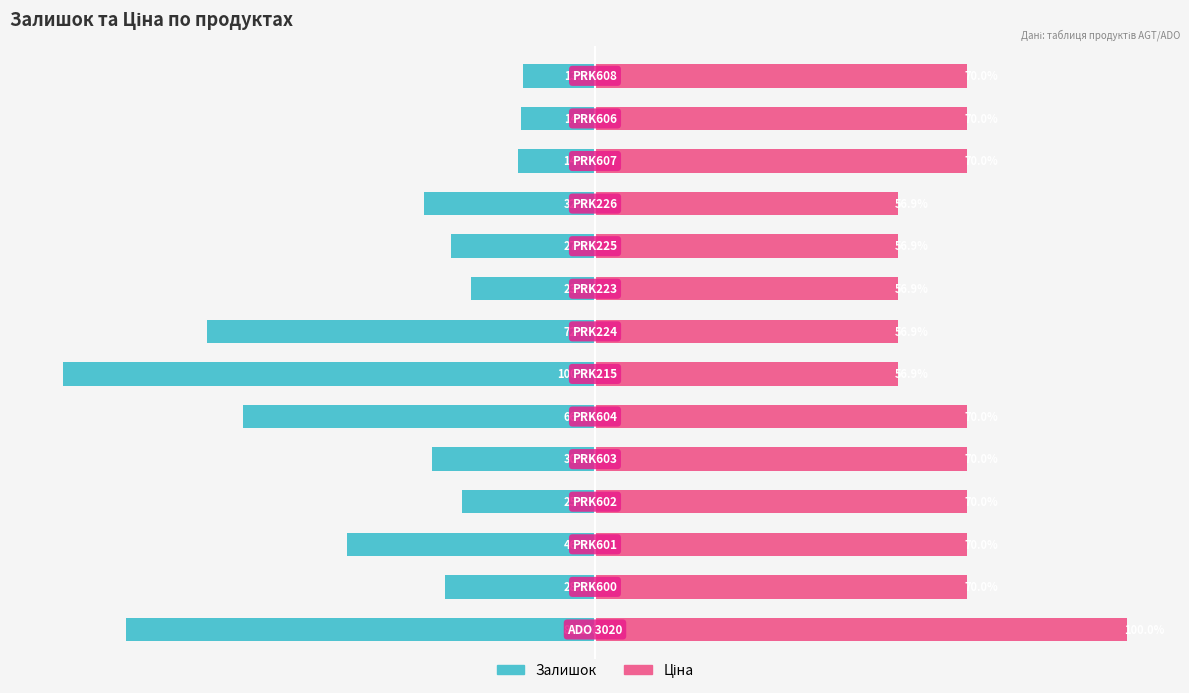

Reading right to left, list all the values displayed in this chart.

Залишок: 13=-88.1	12=-28.1	11=-46.6	10=-25.0	9=-30.6	8=-66.2	7=-100.0	6=-72.9	5=-23.2	4=-27.1	3=-32.1	2=-14.4	1=-14.0	0=-13.5
Ціна: 13=100.0	12=70.0	11=70.0	10=70.0	9=70.0	8=70.0	7=56.9	6=56.9	5=56.9	4=56.9	3=56.9	2=70.0	1=70.0	0=70.0